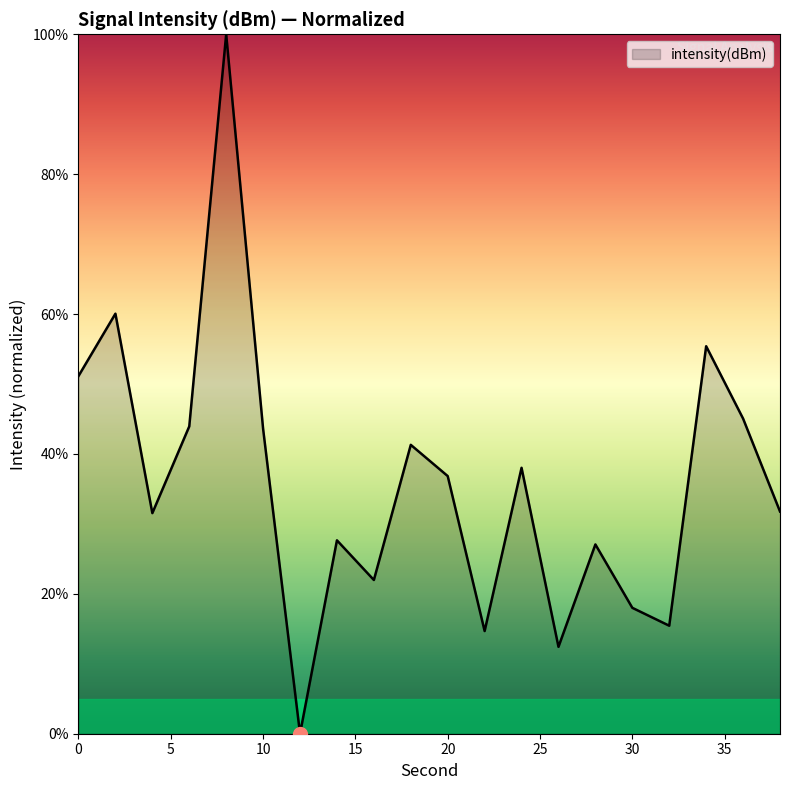

How many series are shown in this chart?

1